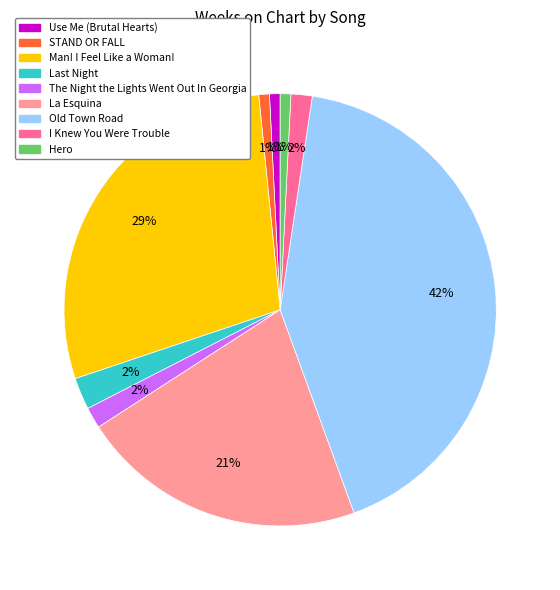

To the nearest percent, what percentage of the pie is Use Me (Brutal Hearts)?

1%